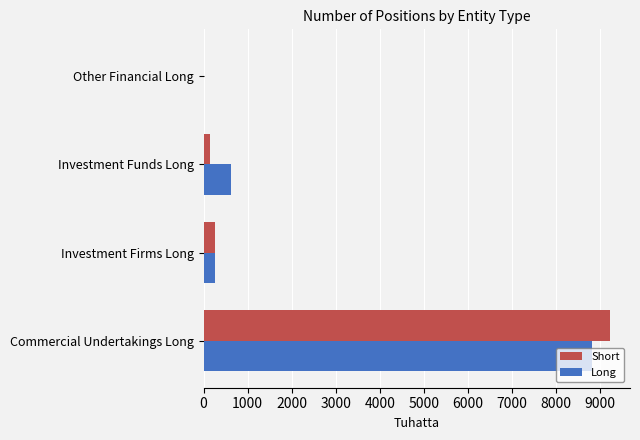

What is the maximum value for Short?

9212.7